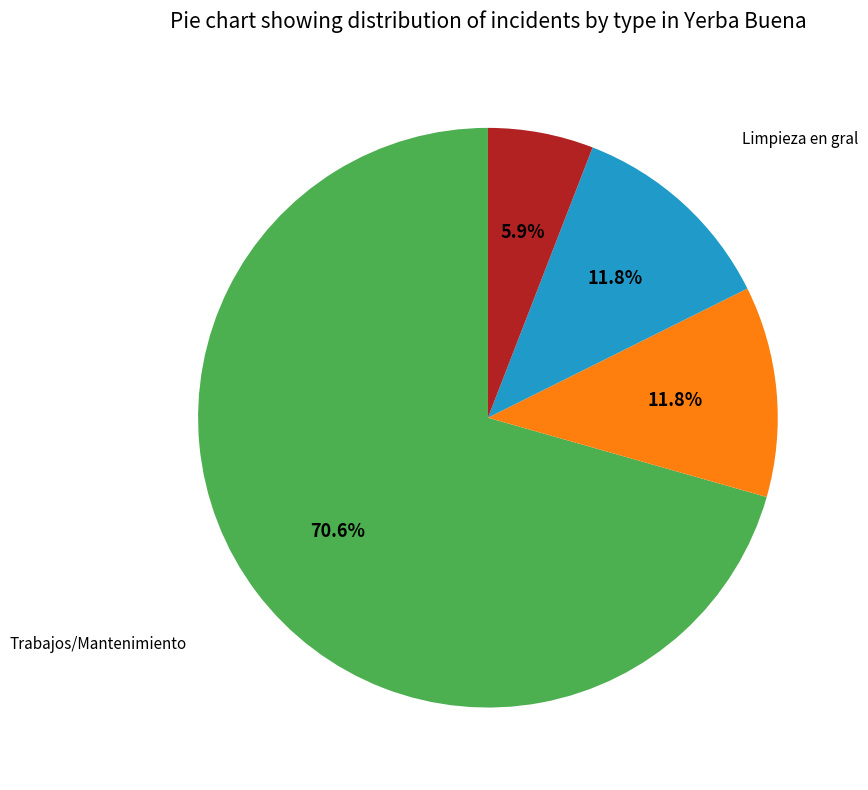

How many segments does this pie chart have?

4